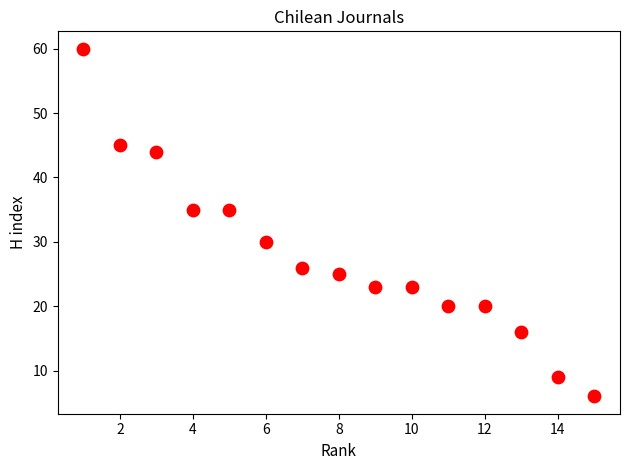

What is the range of X values (max minus min)?

14